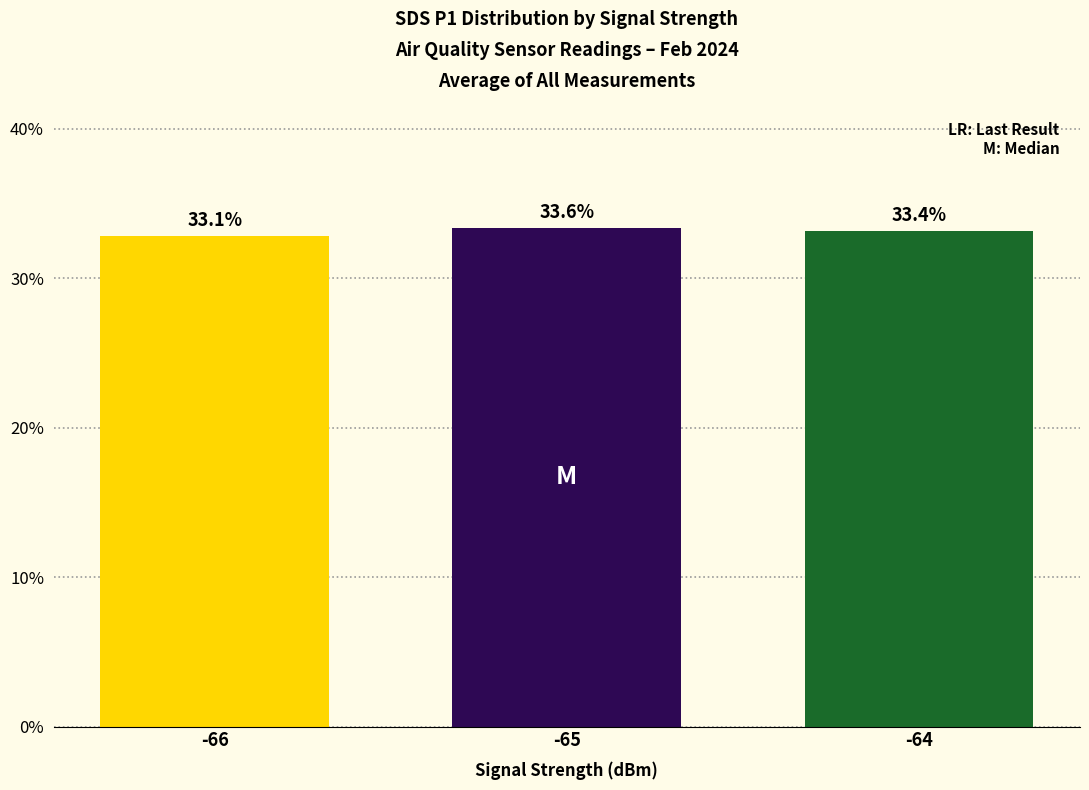

The value at -66 is 14.8. True or false?

False